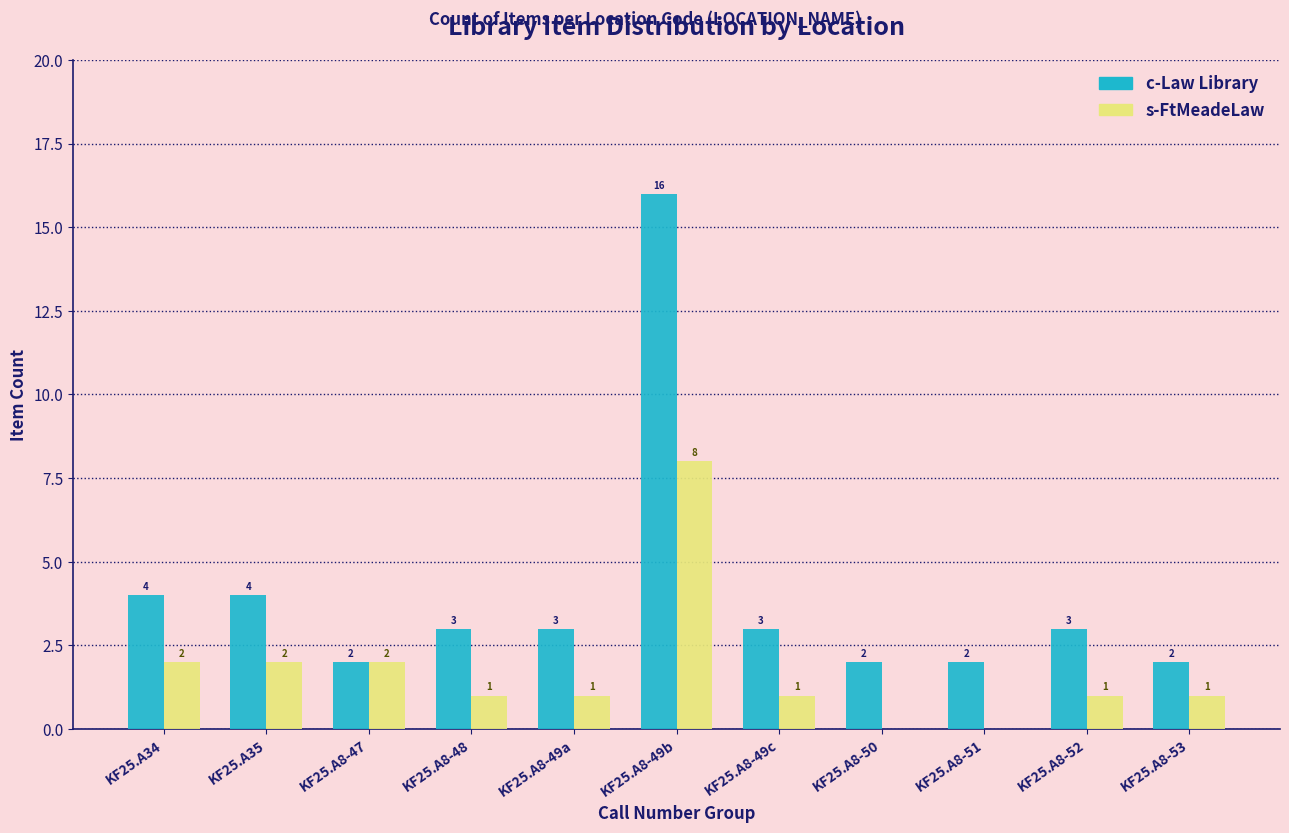

Where does the s-FtMeadeLaw series first go above 1?

KF25.A34